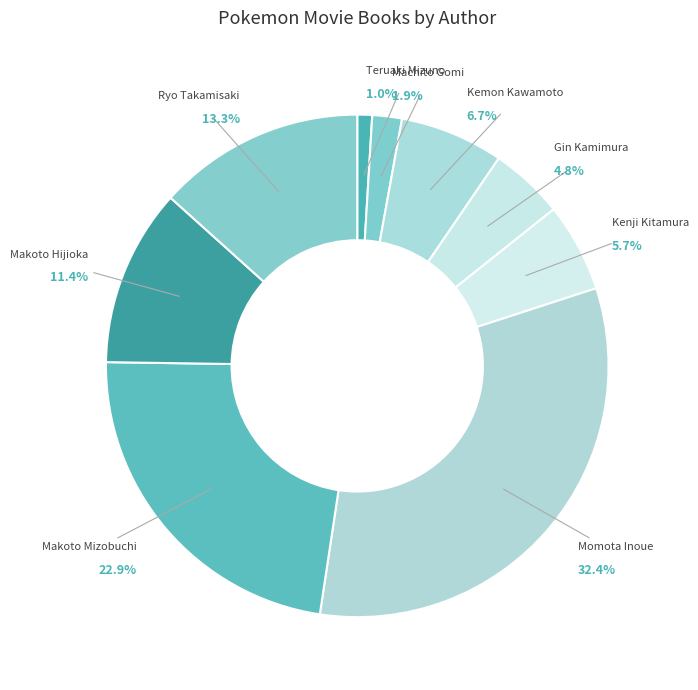

Does Kemon Kawamoto represent more than half of the total?

No